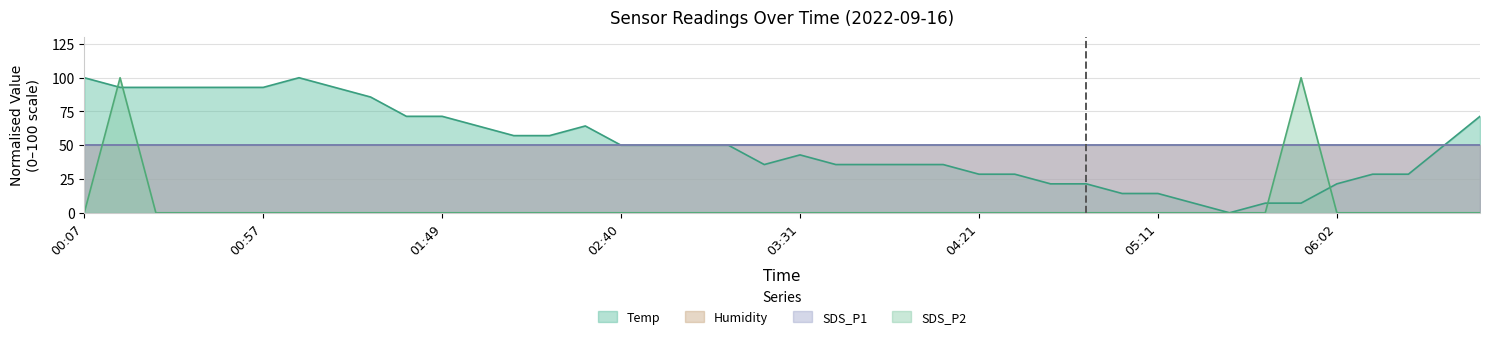

How many lines are shown in the chart?

4